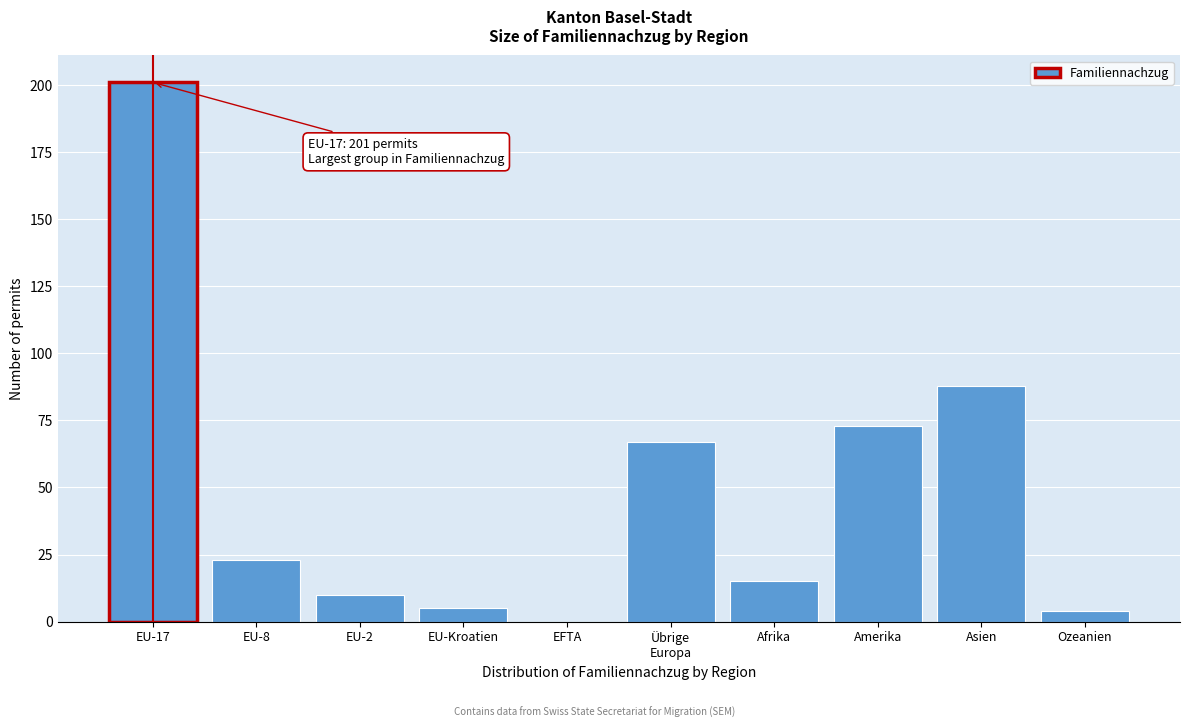

What is the greatest value displayed?

201